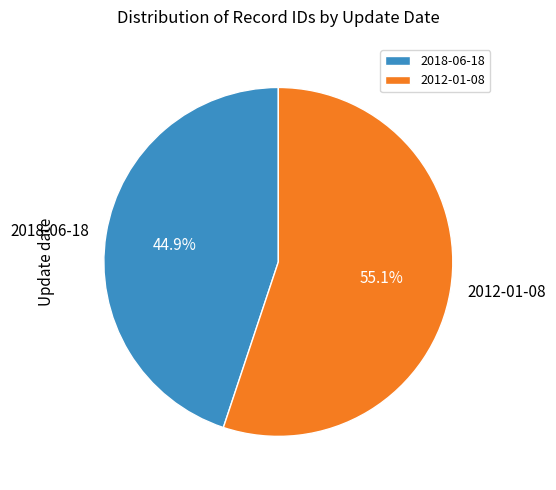

What is the total percentage of 2012-01-08 and 2018-06-18?

100.0%